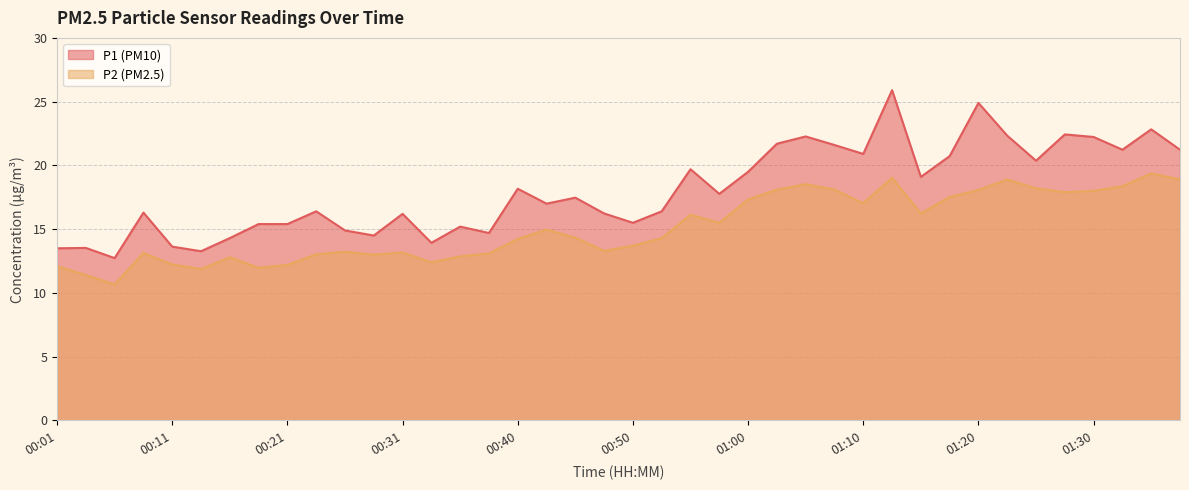

Reading left to right, what are all the values shown in this chart?

P1: 00:01=13.5	00:04=13.5	00:06=12.7	00:09=16.3	00:11=13.6	00:13=13.3	00:16=14.3	00:18=15.4	00:21=15.4	00:23=16.4	00:26=14.9	00:28=14.5	00:31=16.2	00:33=13.9	00:36=15.2	00:38=14.7	00:40=18.2	00:43=17.0	00:46=17.5	00:48=16.2	00:50=15.5	00:53=16.4	00:55=19.7	00:58=17.8	01:00=19.5	01:03=21.7	01:05=22.3	01:08=21.6	01:10=20.9	01:13=25.9	01:15=19.1	01:18=20.7	01:20=24.9	01:23=22.3	01:25=20.4	01:28=22.4	01:30=22.2	01:33=21.2	01:35=22.8	01:38=21.2
P2: 00:01=12.1	00:04=11.4	00:06=10.7	00:09=13.1	00:11=12.2	00:13=11.9	00:16=12.8	00:18=12.0	00:21=12.2	00:23=13.0	00:26=13.2	00:28=13.0	00:31=13.2	00:33=12.4	00:36=12.9	00:38=13.1	00:40=14.2	00:43=15.0	00:46=14.3	00:48=13.3	00:50=13.7	00:53=14.3	00:55=16.1	00:58=15.5	01:00=17.3	01:03=18.1	01:05=18.5	01:08=18.1	01:10=17.0	01:13=19.0	01:15=16.2	01:18=17.5	01:20=18.1	01:23=18.9	01:25=18.2	01:28=17.9	01:30=18.0	01:33=18.4	01:35=19.4	01:38=18.9